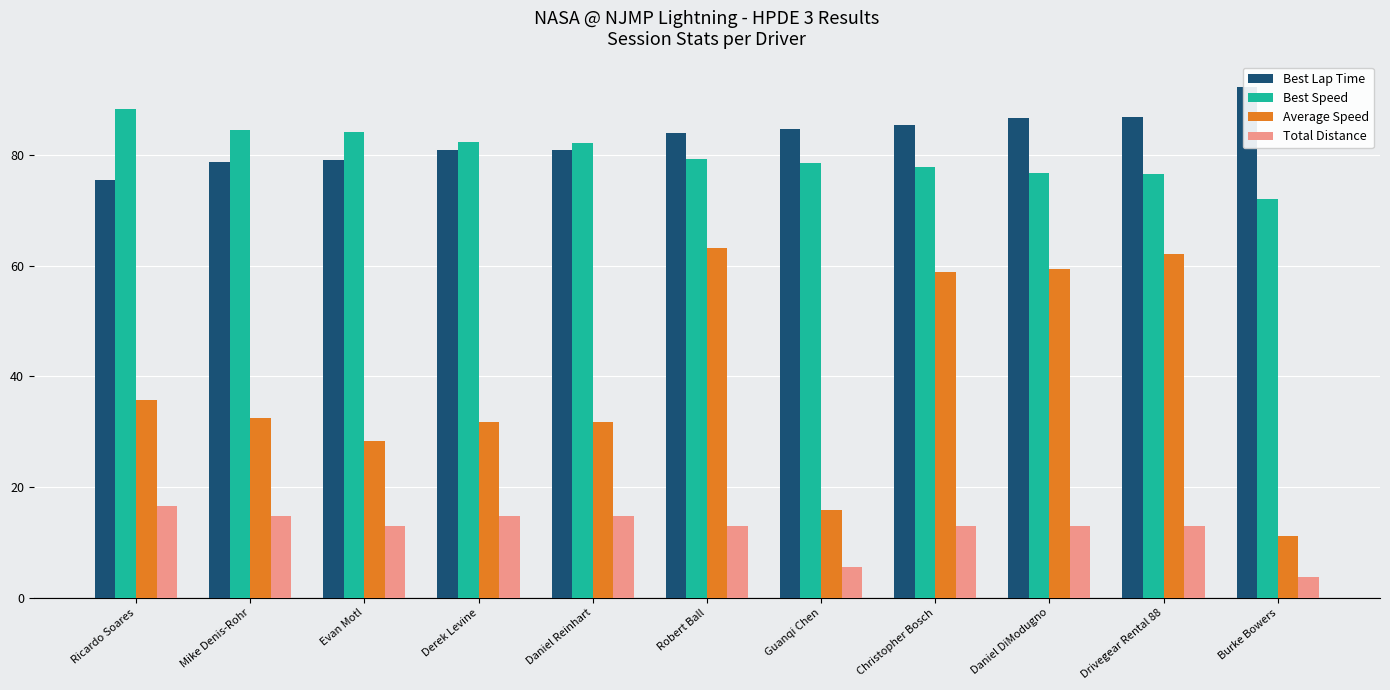

What value does the Best Lap Time series have at Evan Motl?

79.1